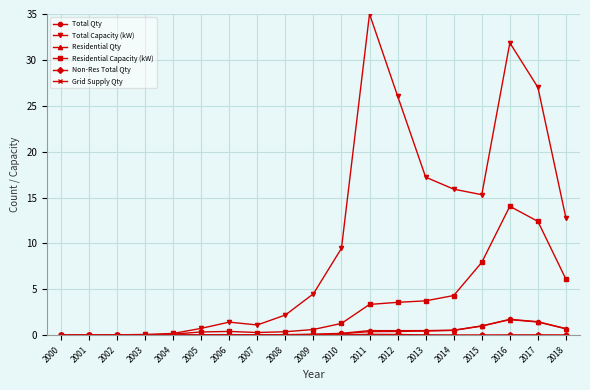

What is the total value across all series at 2015?

25.3